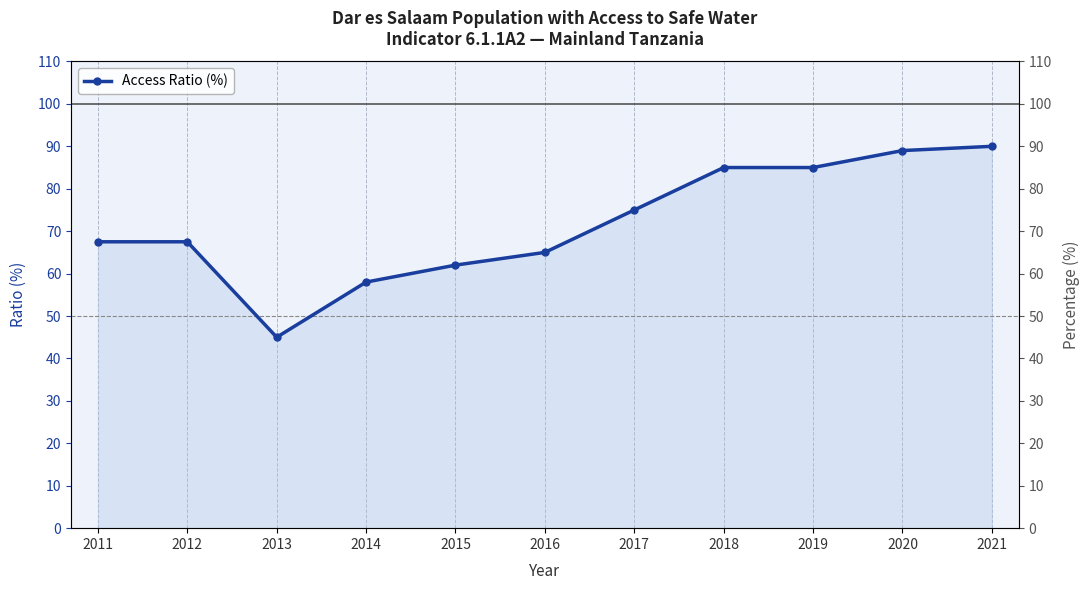

Rank the categories by value from highest to lowest.

2021, 2020, 2018, 2019, 2017, 2011, 2012, 2016, 2015, 2014, 2013